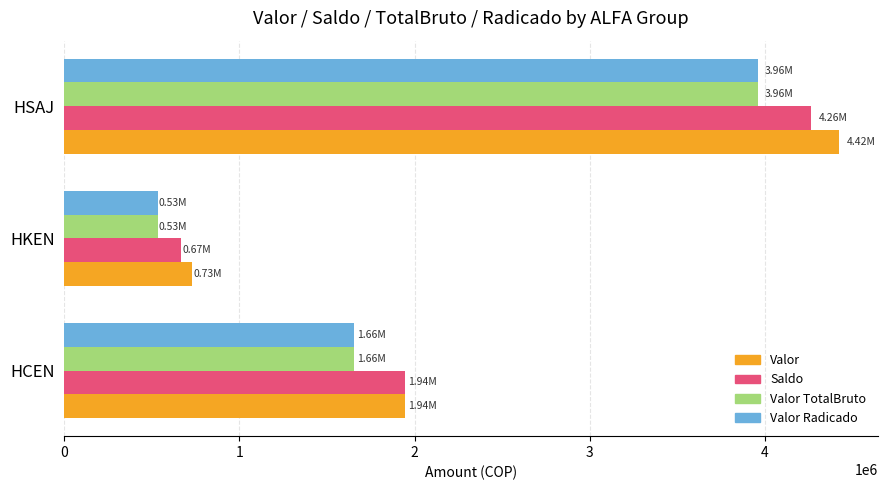

At which category does the chart reach its minimum across all series?

HKEN